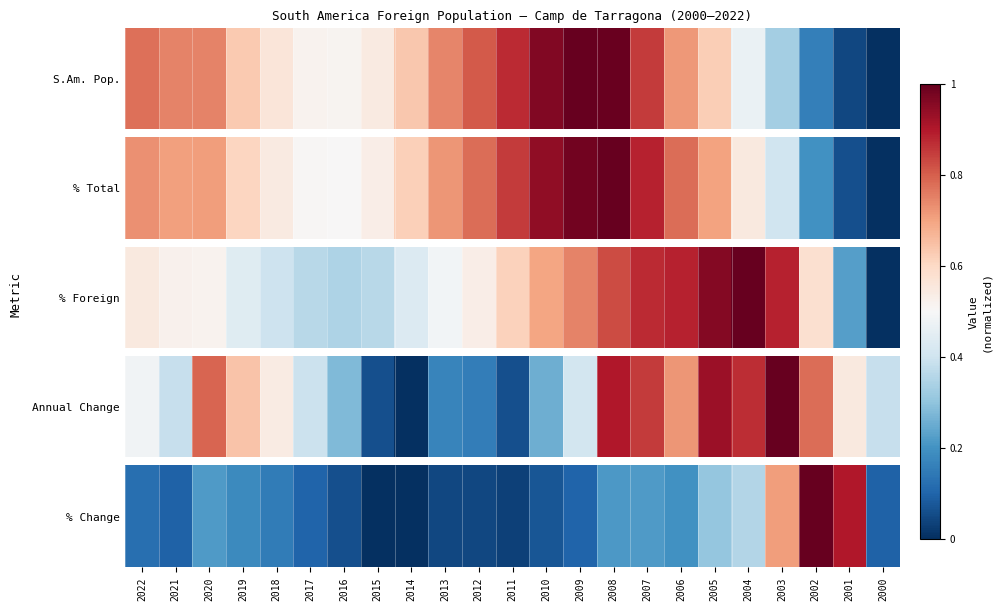

What is the sum of the values at 2006 and 2011?

0.2